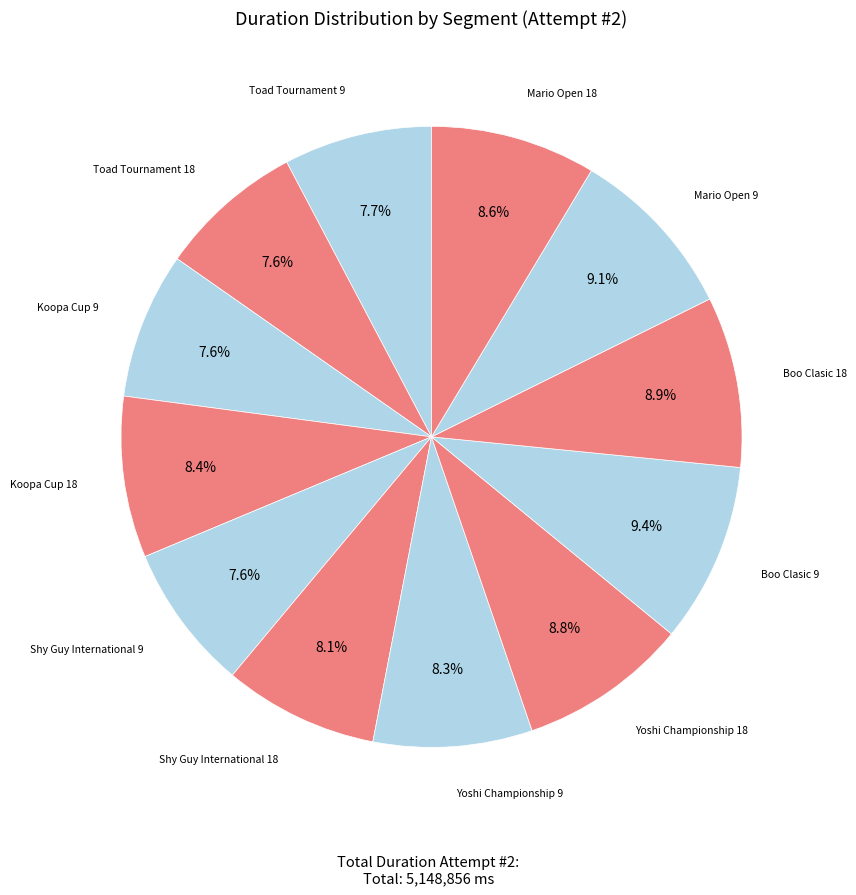

To the nearest percent, what portion does Shy Guy International 9 represent?

8%